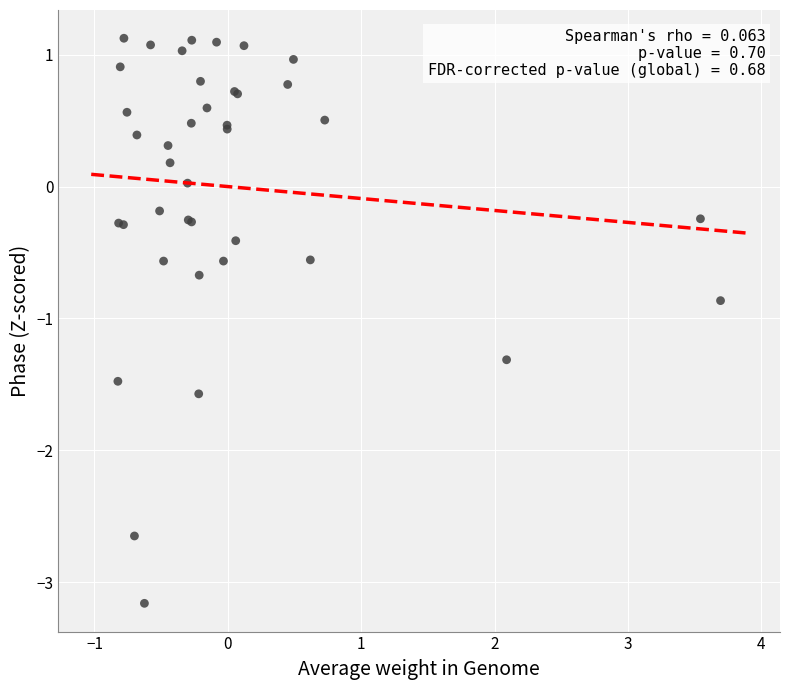

What Y value in the scatter plot is closest to -1?

-0.9